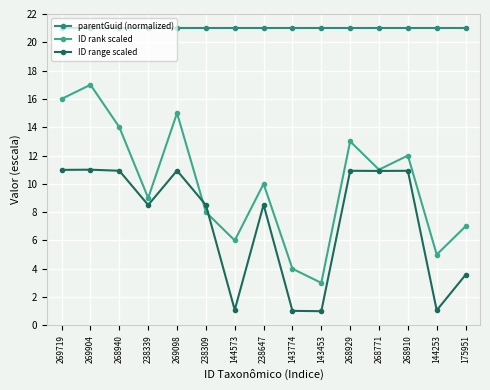

How many lines are shown in the chart?

3